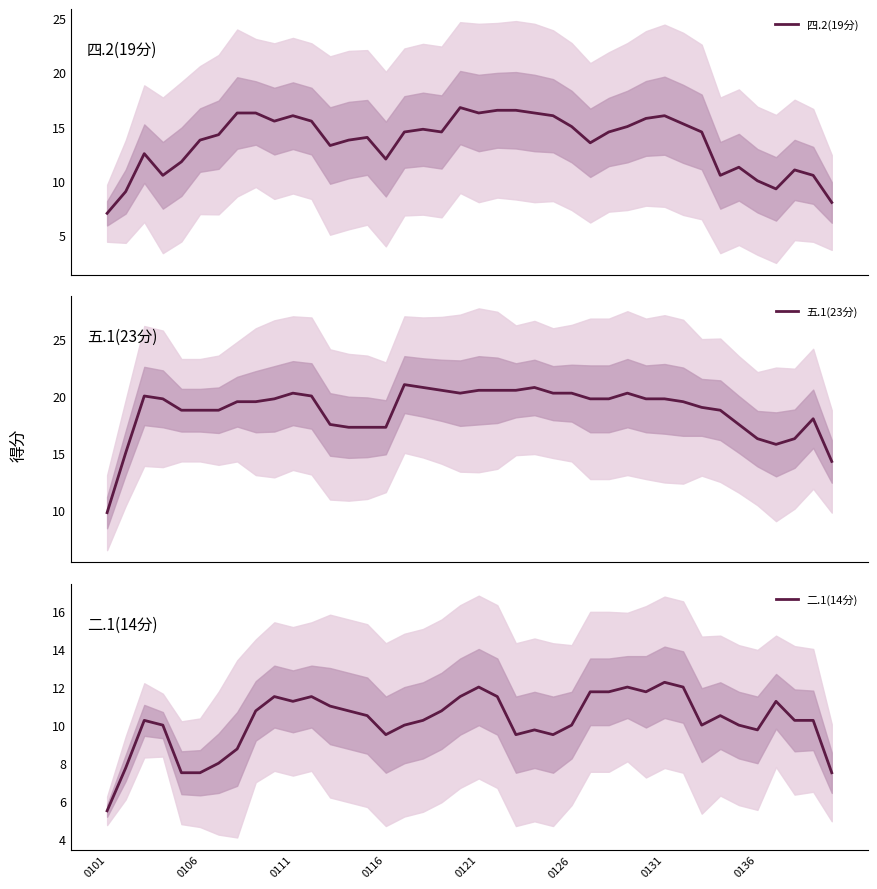

Which series has the largest total across all categories?

五.1(23分)